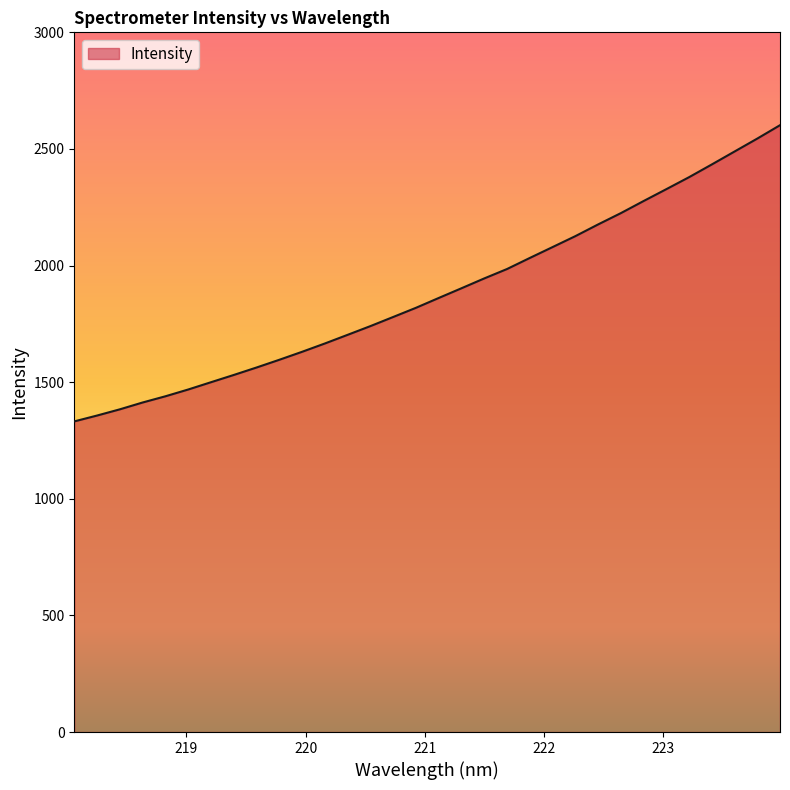

What is the smallest value displayed?

1331.9